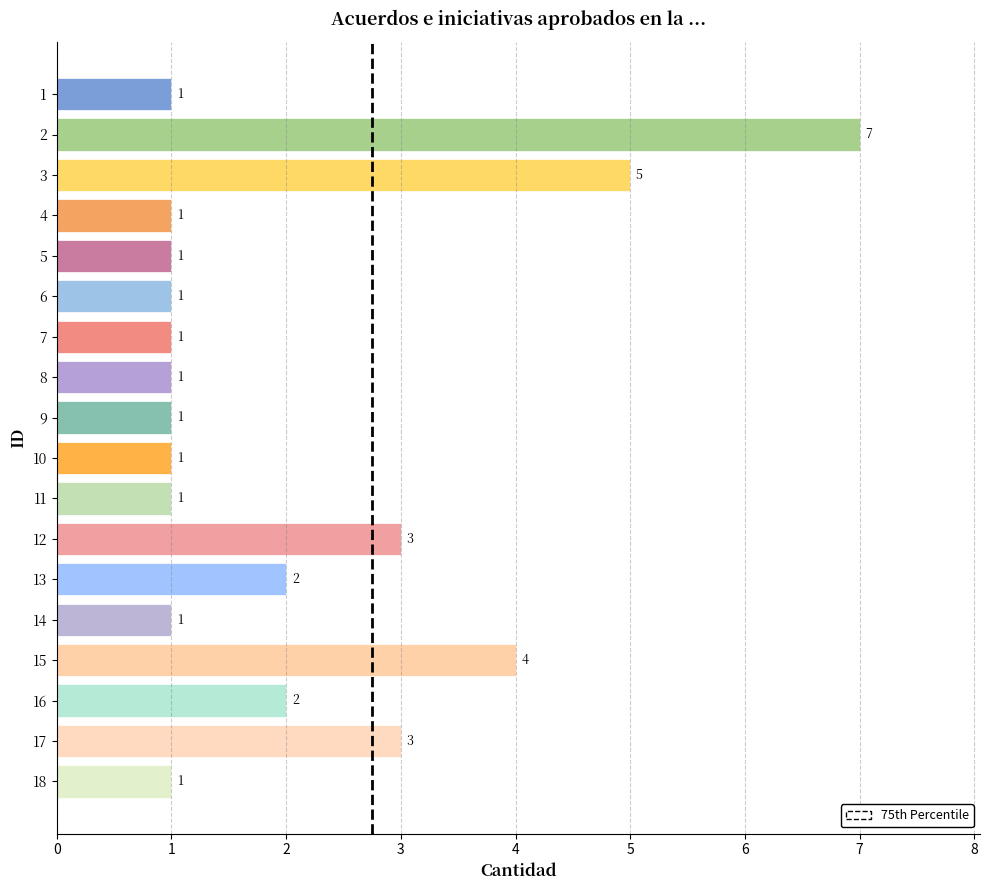

How many data points are above 1?

7